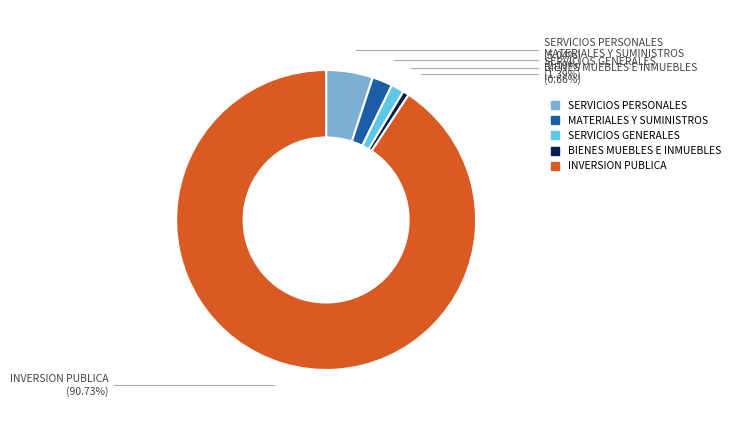

Which category accounts for the majority?

INVERSION PUBLICA